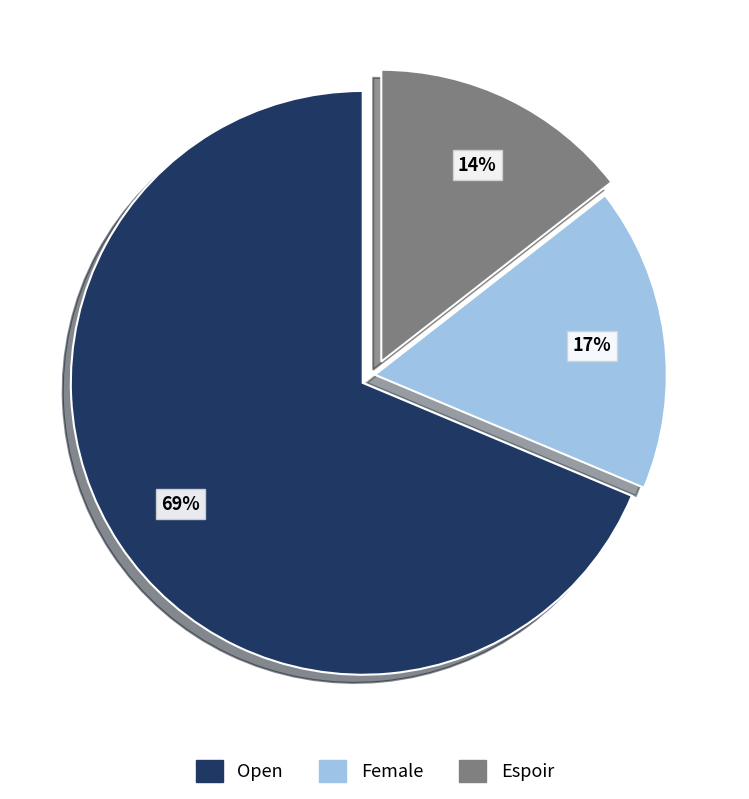

To the nearest percent, what is the difference between the Female and Open slice percentages?

52%